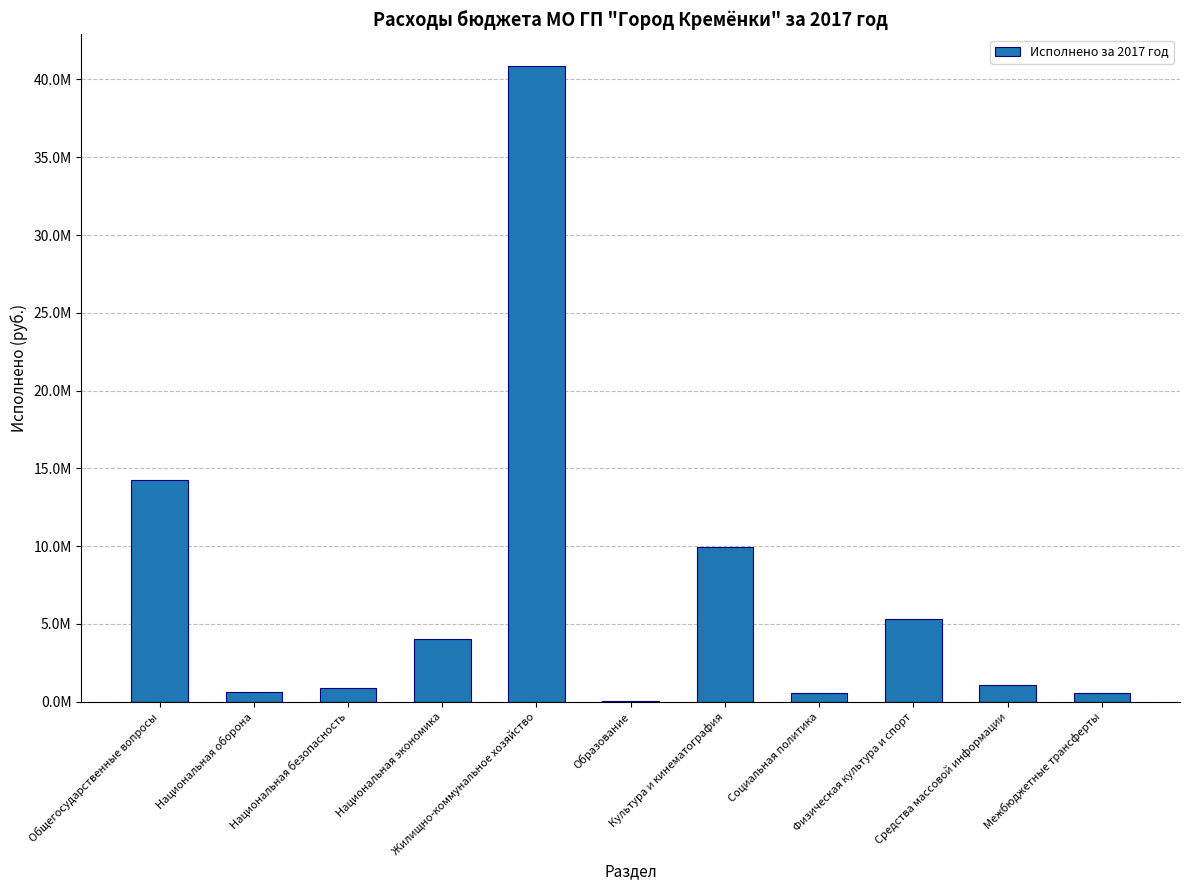

What is the average value?

7106636.0